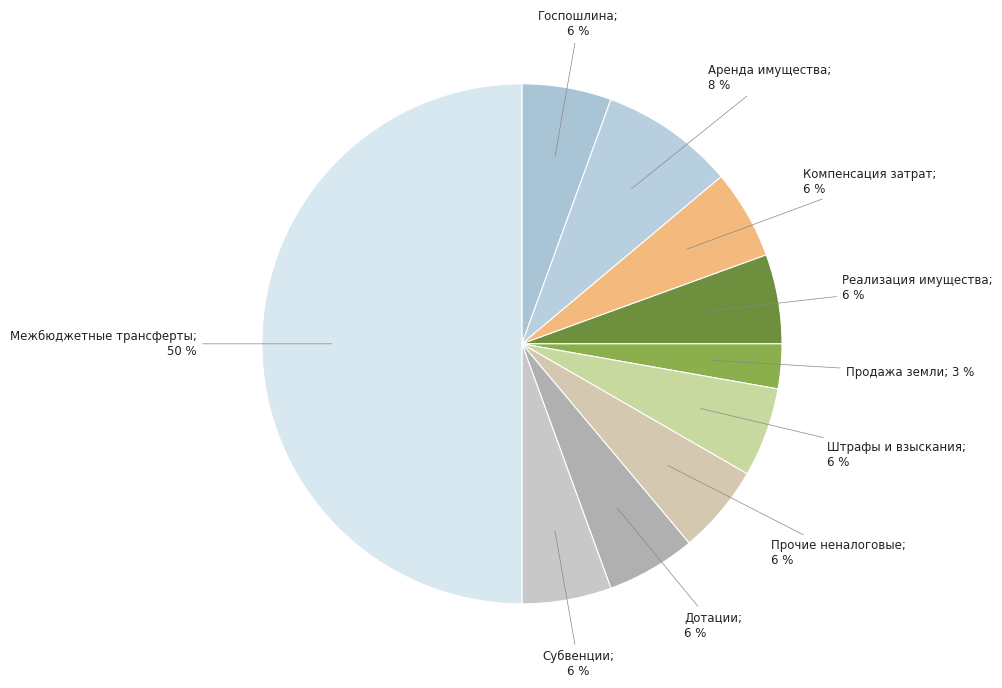

What is the smallest slice in the pie chart?

Доходы от продажи земельных участков